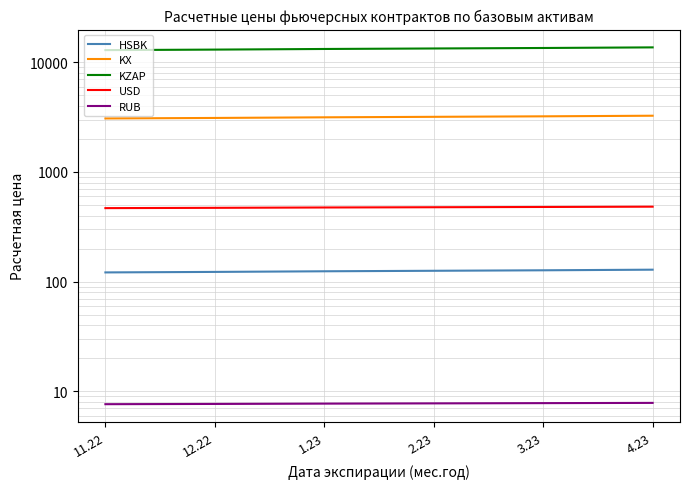

Rank the series at 3.23 from lowest to highest value.

RUB, HSBK, USD, KX, KZAP